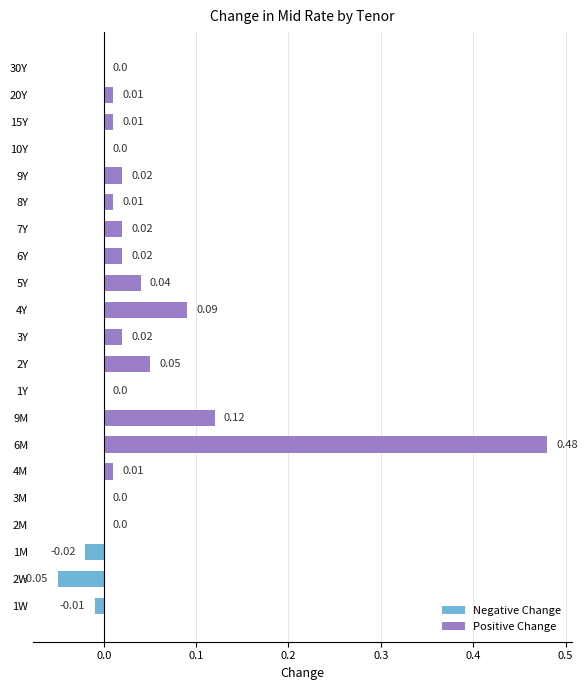

What is the sum of all values?

0.8